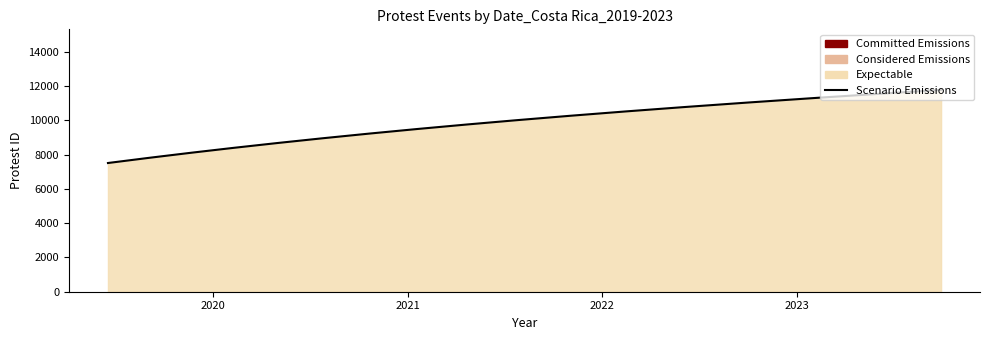

The value at 2021-12-10 is 10371. True or false?

True